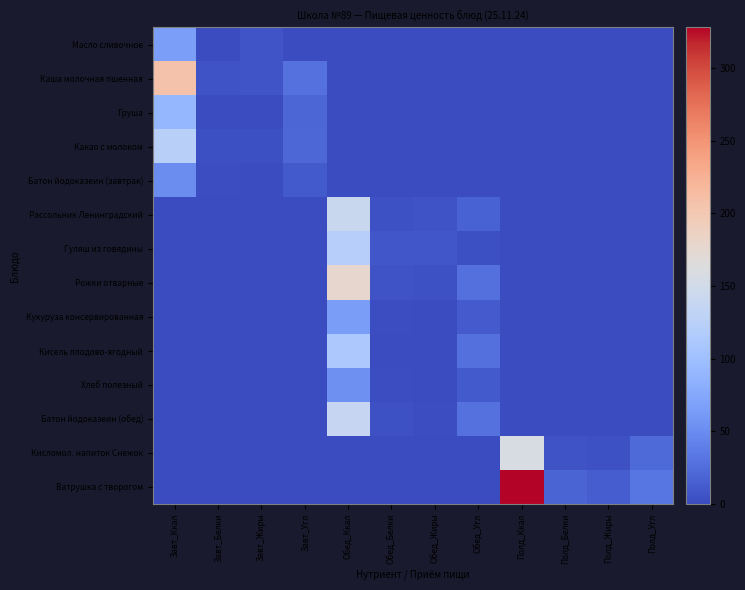

Reading right to left, transcribe all the data shown in this chart.

Масло сливочное: Полд_Угл=0.0	Полд_Жиры=0.0	Полд_Белки=0.0	Полд_Ккал=0.0	Обед_Угл=0.0	Обед_Жиры=0.0	Обед_Белки=0.0	Обед_Ккал=0.0	Завт_Угл=0.1	Завт_Жиры=7.3	Завт_Белки=0.1	Завт_Ккал=66.0
Каша молочная пшенная: Полд_Угл=0.0	Полд_Жиры=0.0	Полд_Белки=0.0	Полд_Ккал=0.0	Обед_Угл=0.0	Обед_Жиры=0.0	Обед_Белки=0.0	Обед_Ккал=0.0	Завт_Угл=28.3	Завт_Жиры=7.6	Завт_Белки=6.4	Завт_Ккал=207.0
Груша: Полд_Угл=0.0	Полд_Жиры=0.0	Полд_Белки=0.0	Полд_Ккал=0.0	Обед_Угл=0.0	Обед_Жиры=0.0	Обед_Белки=0.0	Обед_Ккал=0.0	Завт_Угл=20.1	Завт_Жиры=0.6	Завт_Белки=0.8	Завт_Ккал=90.0
Какао с молоком: Полд_Угл=0.0	Полд_Жиры=0.0	Полд_Белки=0.0	Полд_Ккал=0.0	Обед_Угл=0.0	Обед_Жиры=0.0	Обед_Белки=0.0	Обед_Ккал=0.0	Завт_Угл=20.8	Завт_Жиры=3.0	Завт_Белки=3.6	Завт_Ккал=124.0
Батон йодоказеин (завтрак): Полд_Угл=0.0	Полд_Жиры=0.0	Полд_Белки=0.0	Полд_Ккал=0.0	Обед_Угл=0.0	Обед_Жиры=0.0	Обед_Белки=0.0	Обед_Ккал=0.0	Завт_Угл=10.5	Завт_Жиры=0.5	Завт_Белки=1.5	Завт_Ккал=50.4
Рассольник Ленинградский: Полд_Угл=0.0	Полд_Жиры=0.0	Полд_Белки=0.0	Полд_Ккал=0.0	Обед_Угл=17.3	Обед_Жиры=6.0	Обед_Белки=4.9	Обед_Ккал=142.0	Завт_Угл=0.0	Завт_Жиры=0.0	Завт_Белки=0.0	Завт_Ккал=0.0
Гуляш из говядины: Полд_Угл=0.0	Полд_Жиры=0.0	Полд_Белки=0.0	Полд_Ккал=0.0	Обед_Угл=2.8	Обед_Жиры=8.6	Обед_Белки=8.2	Обед_Ккал=121.0	Завт_Угл=0.0	Завт_Жиры=0.0	Завт_Белки=0.0	Завт_Ккал=0.0
Рожки отварные: Полд_Угл=0.0	Полд_Жиры=0.0	Полд_Белки=0.0	Полд_Ккал=0.0	Обед_Угл=27.9	Обед_Жиры=4.9	Обед_Белки=5.4	Обед_Ккал=178.0	Завт_Угл=0.0	Завт_Жиры=0.0	Завт_Белки=0.0	Завт_Ккал=0.0
Кукуруза консервированная: Полд_Угл=0.0	Полд_Жиры=0.0	Полд_Белки=0.0	Полд_Ккал=0.0	Обед_Угл=12.0	Обед_Жиры=1.0	Обед_Белки=2.0	Обед_Ккал=65.0	Завт_Угл=0.0	Завт_Жиры=0.0	Завт_Белки=0.0	Завт_Ккал=0.0
Кисель плодово-ягодный: Полд_Угл=0.0	Полд_Жиры=0.0	Полд_Белки=0.0	Полд_Ккал=0.0	Обед_Угл=28.0	Обед_Жиры=0.0	Обед_Белки=0.0	Обед_Ккал=112.0	Завт_Угл=0.0	Завт_Жиры=0.0	Завт_Белки=0.0	Завт_Ккал=0.0
Хлеб полезный: Полд_Угл=0.0	Полд_Жиры=0.0	Полд_Белки=0.0	Полд_Ккал=0.0	Обед_Угл=10.8	Обед_Жиры=0.3	Обед_Белки=1.8	Обед_Ккал=53.0	Завт_Угл=0.0	Завт_Жиры=0.0	Завт_Белки=0.0	Завт_Ккал=0.0
Батон йодоказеин (обед): Полд_Угл=0.0	Полд_Жиры=0.0	Полд_Белки=0.0	Полд_Ккал=0.0	Обед_Угл=28.5	Обед_Жиры=1.4	Обед_Белки=4.0	Обед_Ккал=137.0	Завт_Угл=0.0	Завт_Жиры=0.0	Завт_Белки=0.0	Завт_Ккал=0.0
Кисломол. напиток Снежок: Полд_Угл=22.1	Полд_Жиры=5.0	Полд_Белки=5.6	Полд_Ккал=156.8	Обед_Угл=0.0	Обед_Жиры=0.0	Обед_Белки=0.0	Обед_Ккал=0.0	Завт_Угл=0.0	Завт_Жиры=0.0	Завт_Белки=0.0	Завт_Ккал=0.0
Ватрушка с творогом: Полд_Угл=33.1	Полд_Жиры=13.5	Полд_Белки=18.5	Полд_Ккал=328.0	Обед_Угл=0.0	Обед_Жиры=0.0	Обед_Белки=0.0	Обед_Ккал=0.0	Завт_Угл=0.0	Завт_Жиры=0.0	Завт_Белки=0.0	Завт_Ккал=0.0